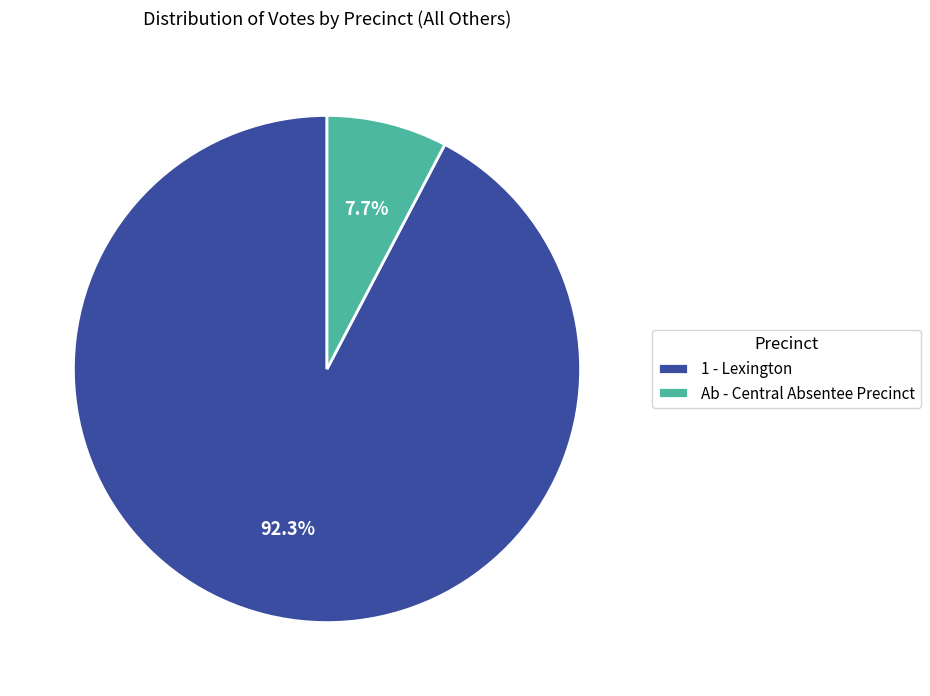

Which has a higher value, Ab - Central Absentee Precinct or 1 - Lexington?

1 - Lexington